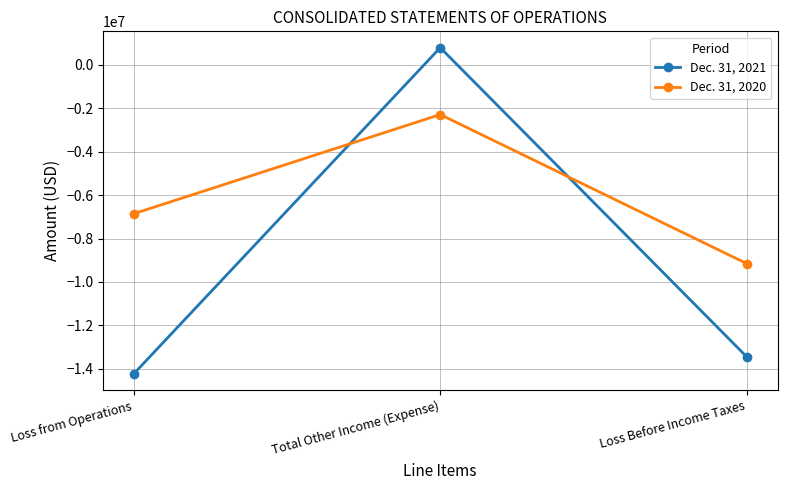

Is it true that Dec. 31, 2020 equals -483826 at Total Other Income (Expense)?

False